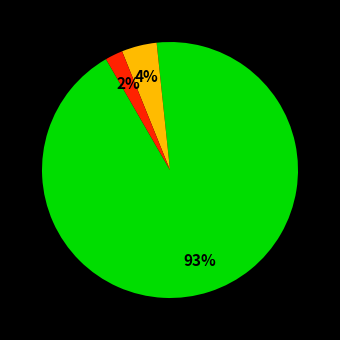

Is there a majority slice in this chart?

Yes